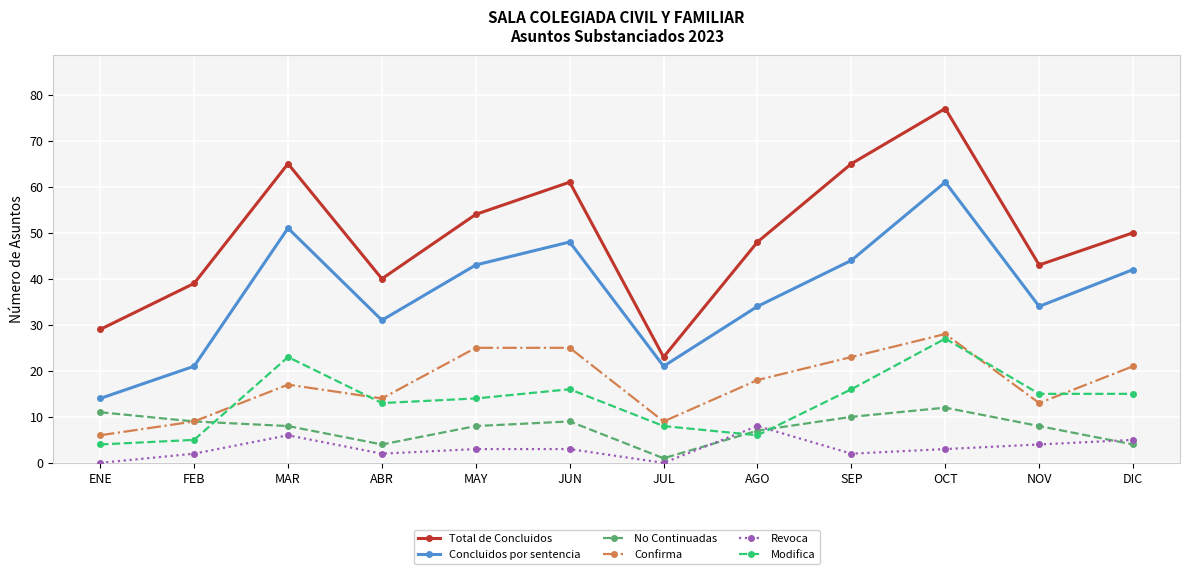

What is the difference between the Modifica values at SEP and ABR?

3